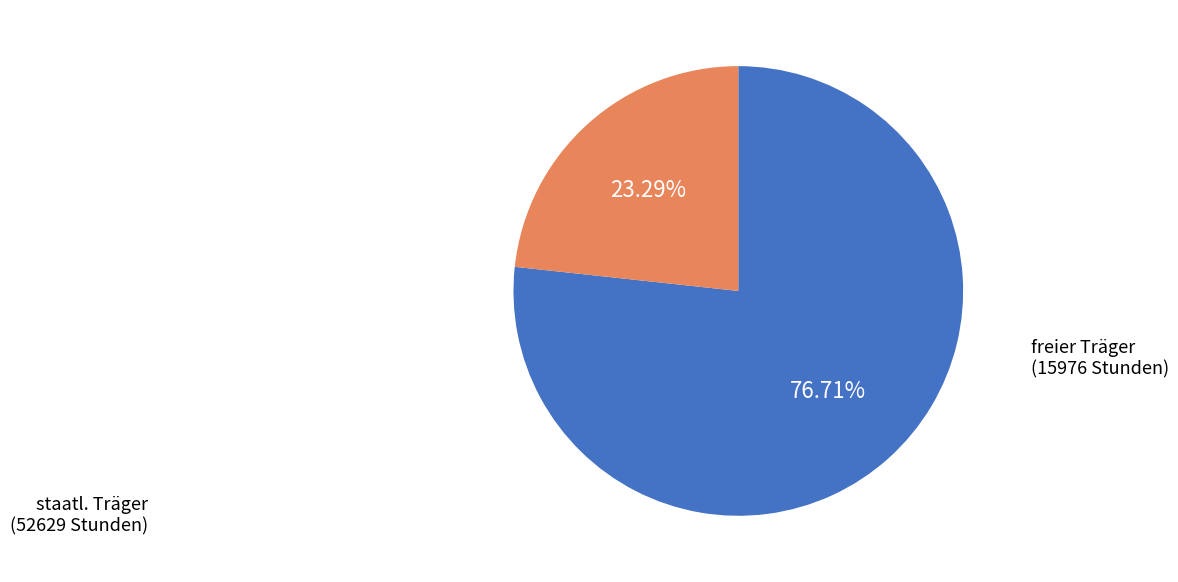

Does any single category account for the majority?

Yes